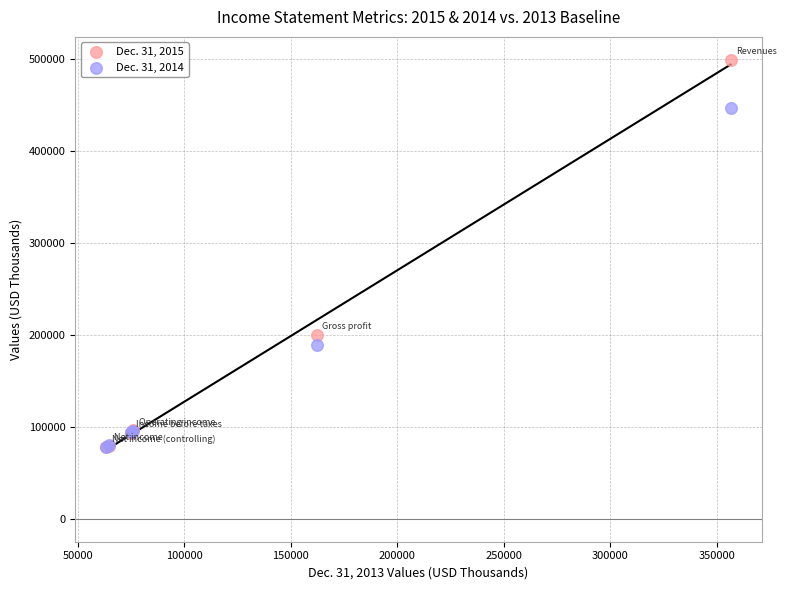

Which series contains the highest Y value?

Dec. 31, 2015